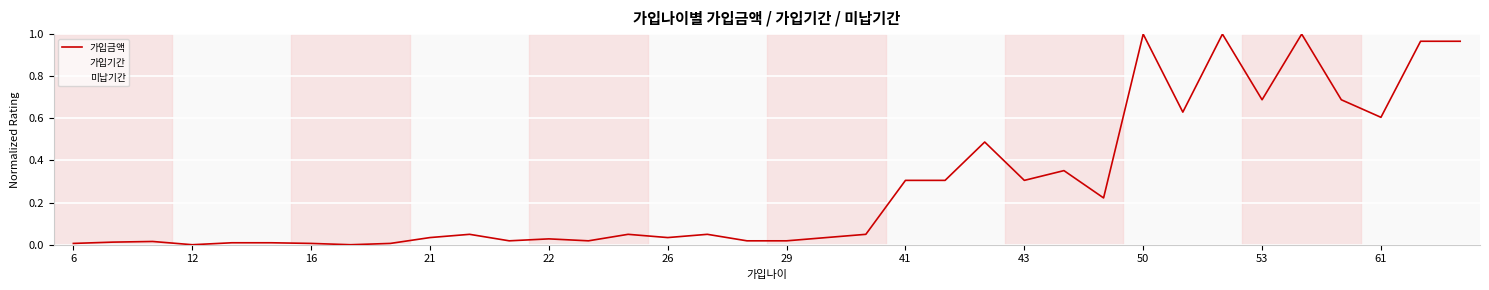

Does the chart display data point markers on the line(s)?

No